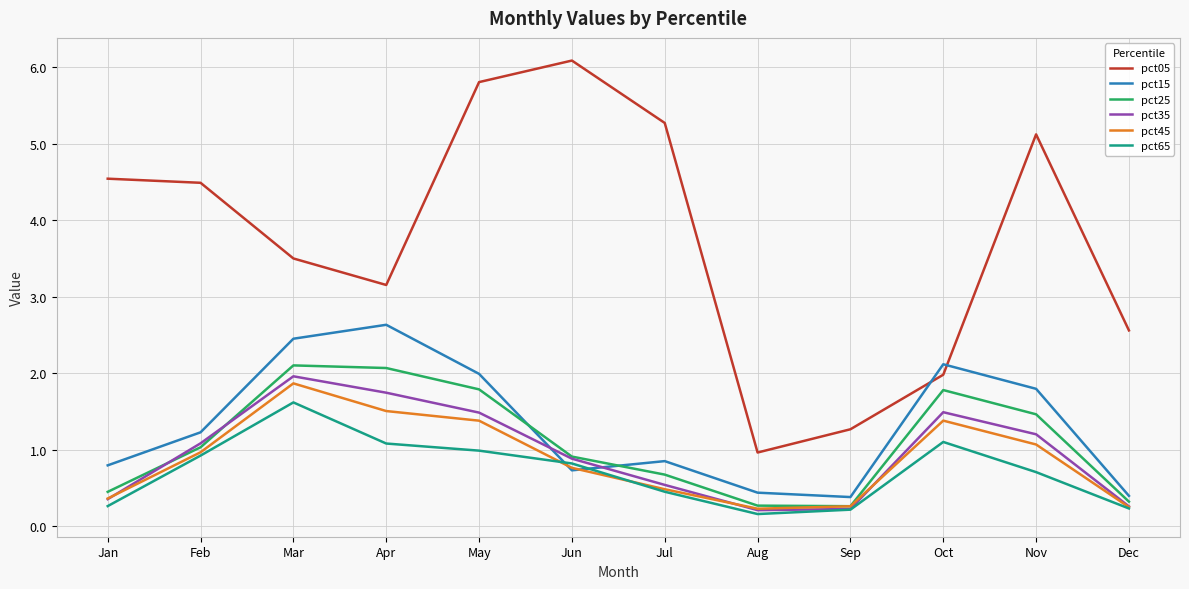

At Nov, list the series in order from largest to smallest.

pct05, pct15, pct25, pct35, pct45, pct65